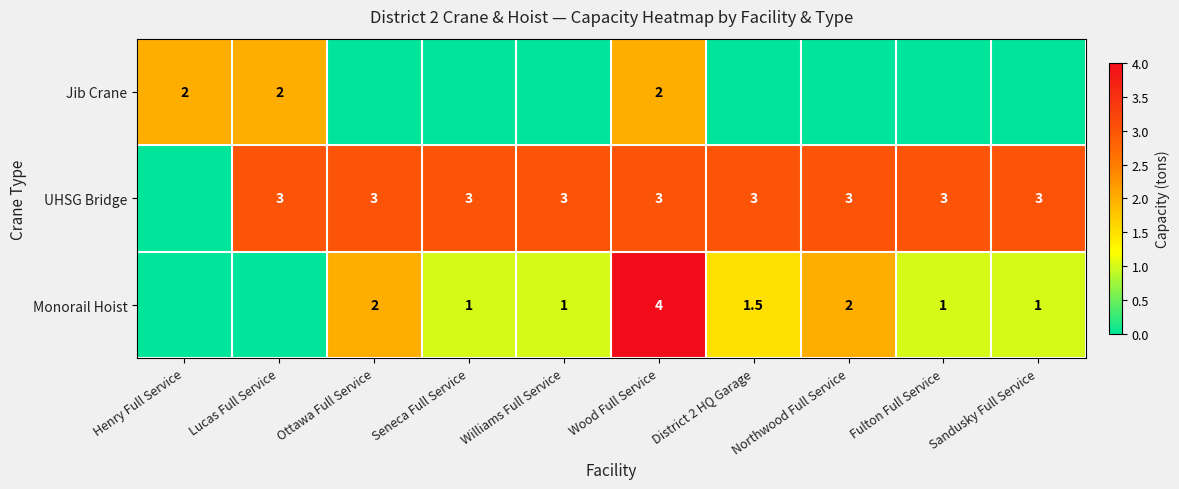

What is the sum of the UHSG Bridge values at Lucas Full Service and Wood Full Service?

6.0